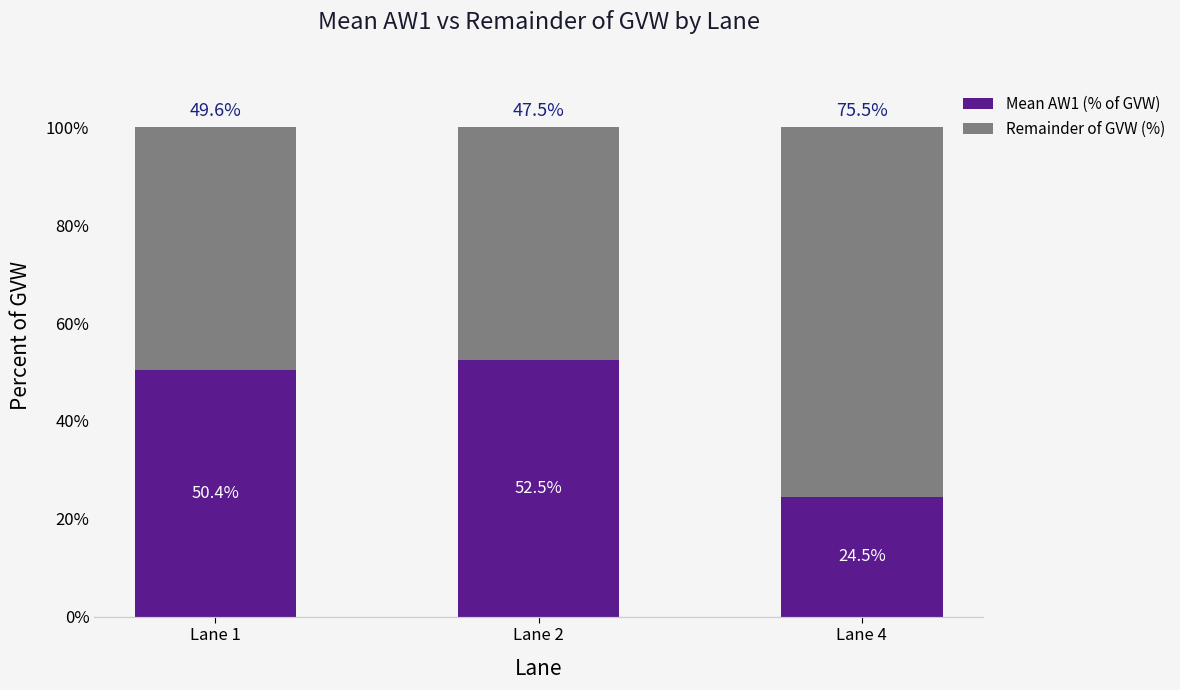

Where does the Mean AW1 (% of GVW) series first go above 50?

Lane 1